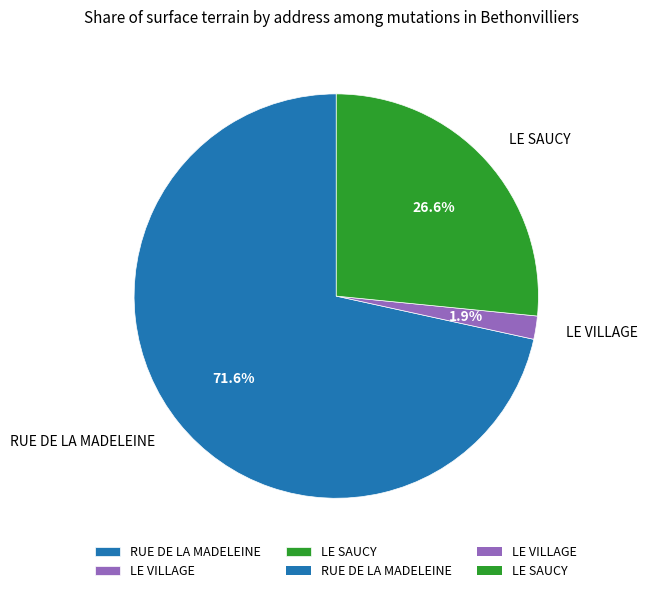

What percentage do RUE DE LA MADELEINE and LE VILLAGE together represent?

73.4%